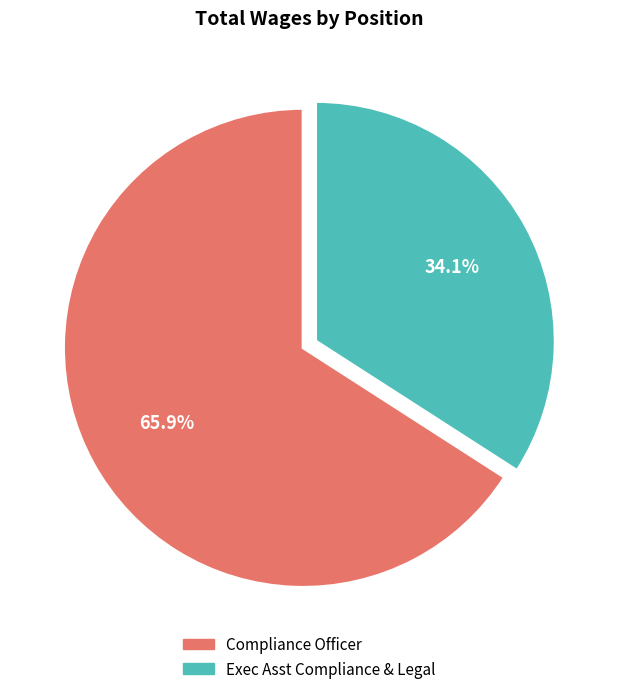

Which slice is the smallest?

Exec Asst Compliance & Legal